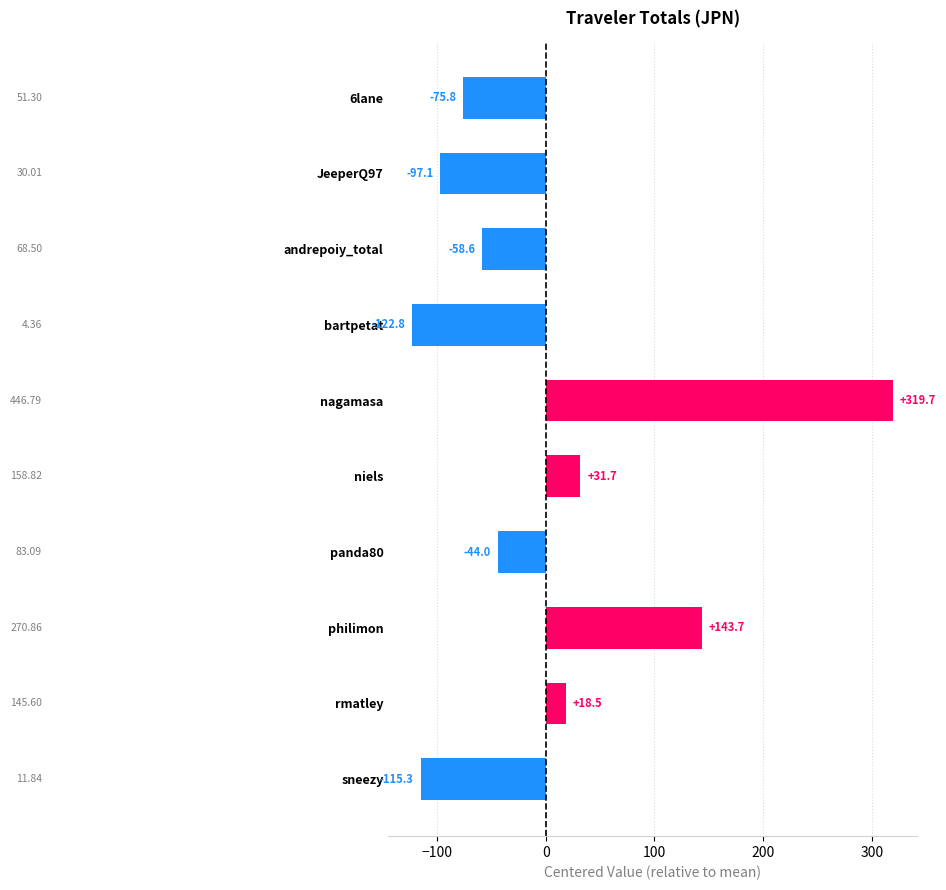

What is the label of the 3rd bar from the top?

andrepoiy_total